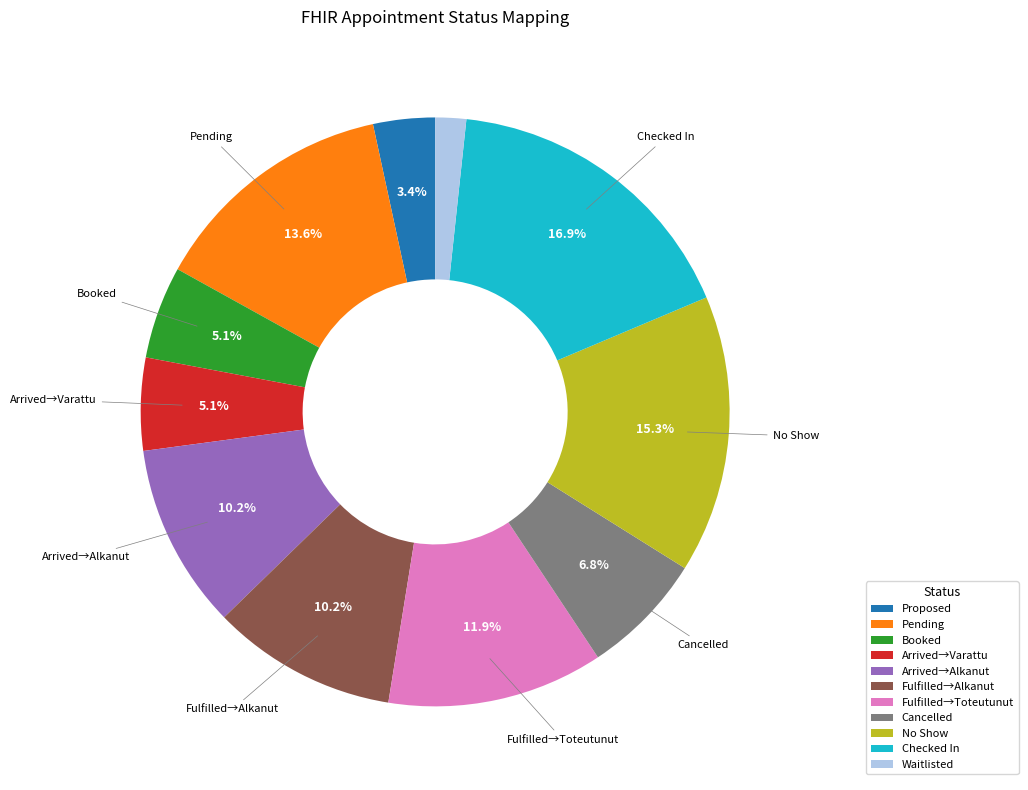

Which has a higher value, Proposed or Waitlisted?

Proposed